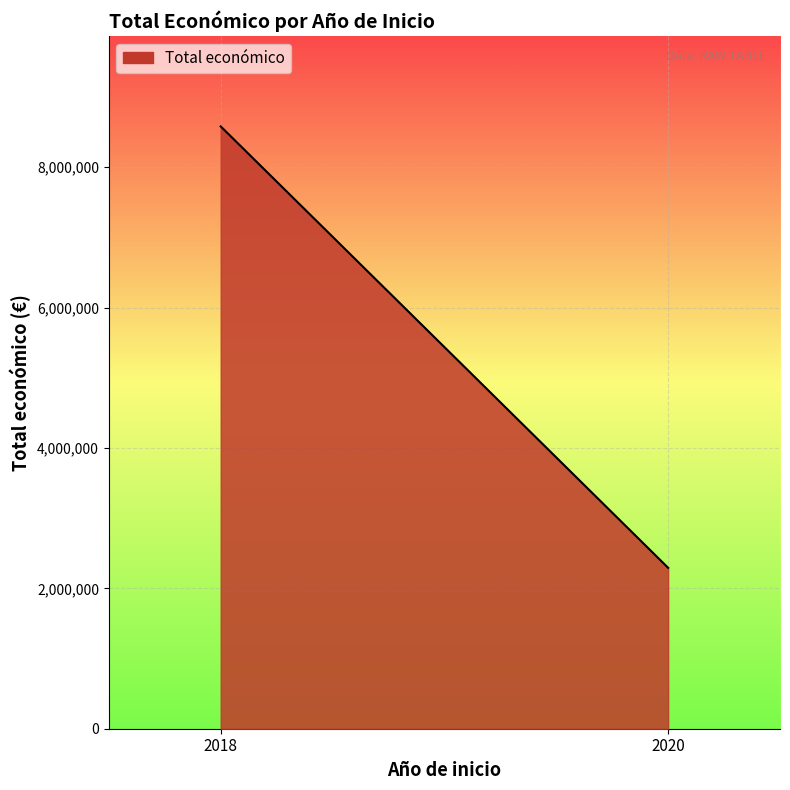

Does the chart display data point markers on the line(s)?

No